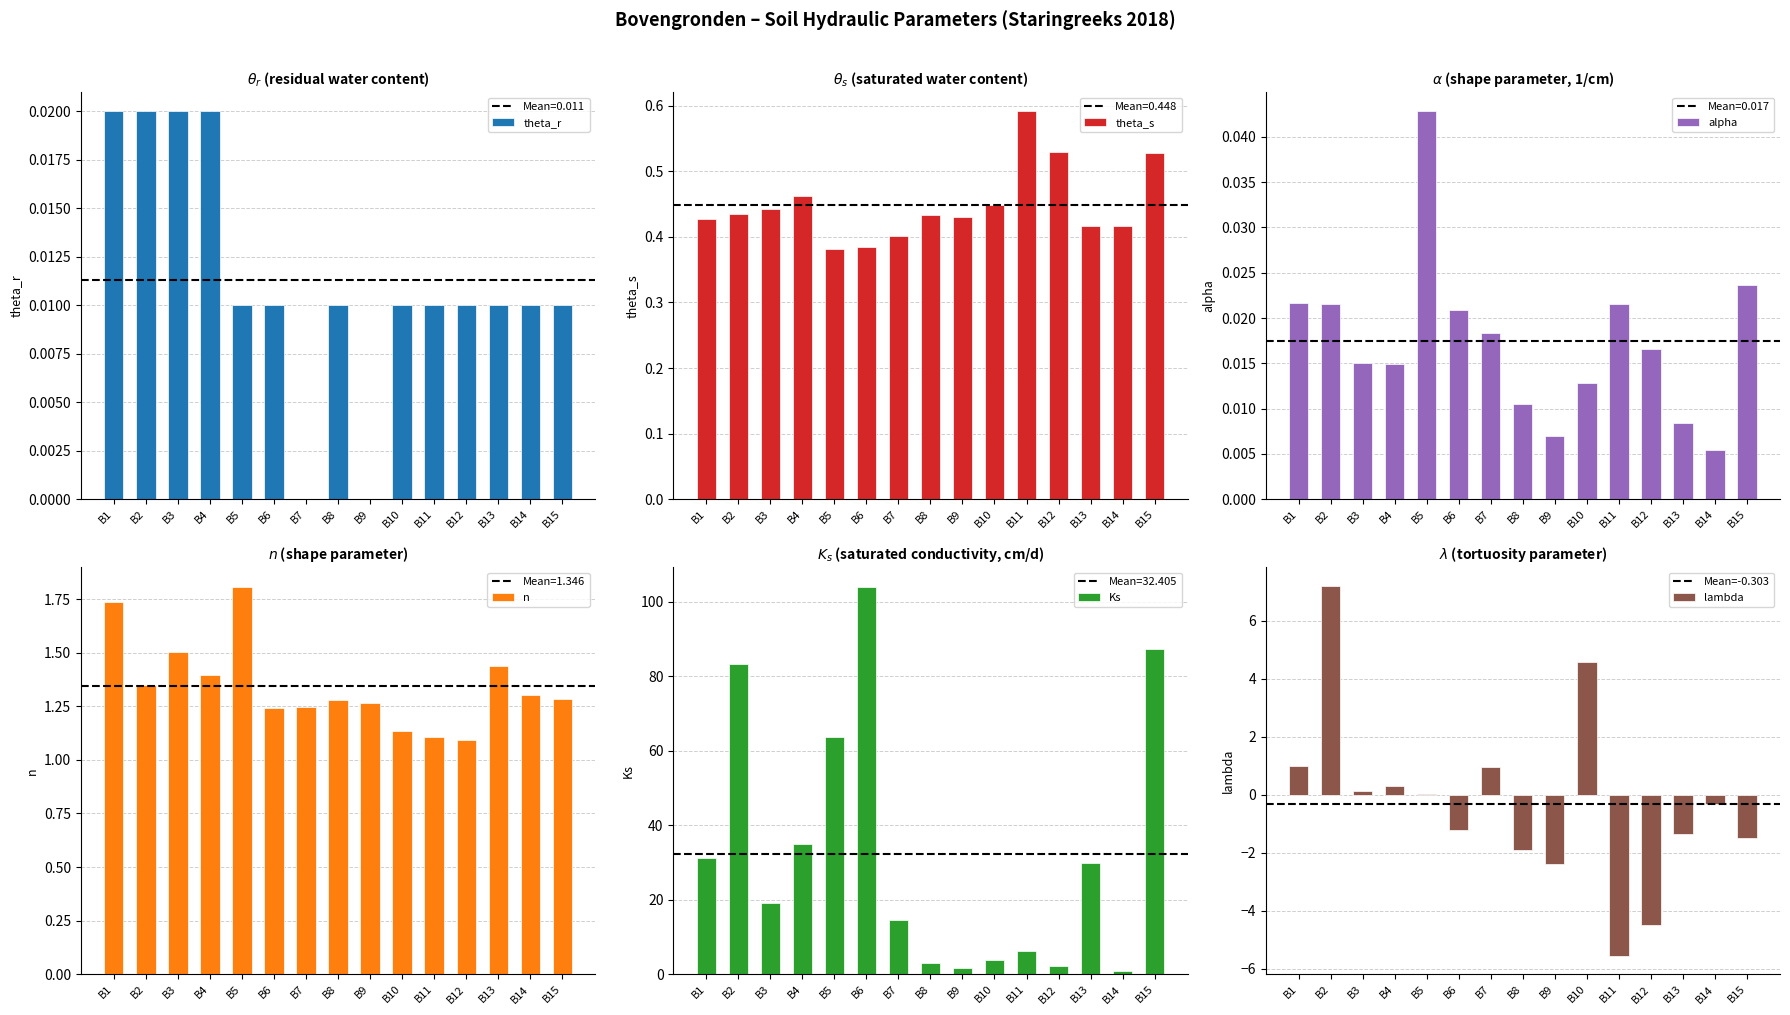

The value of lambda at B15 is -1.5. True or false?

True